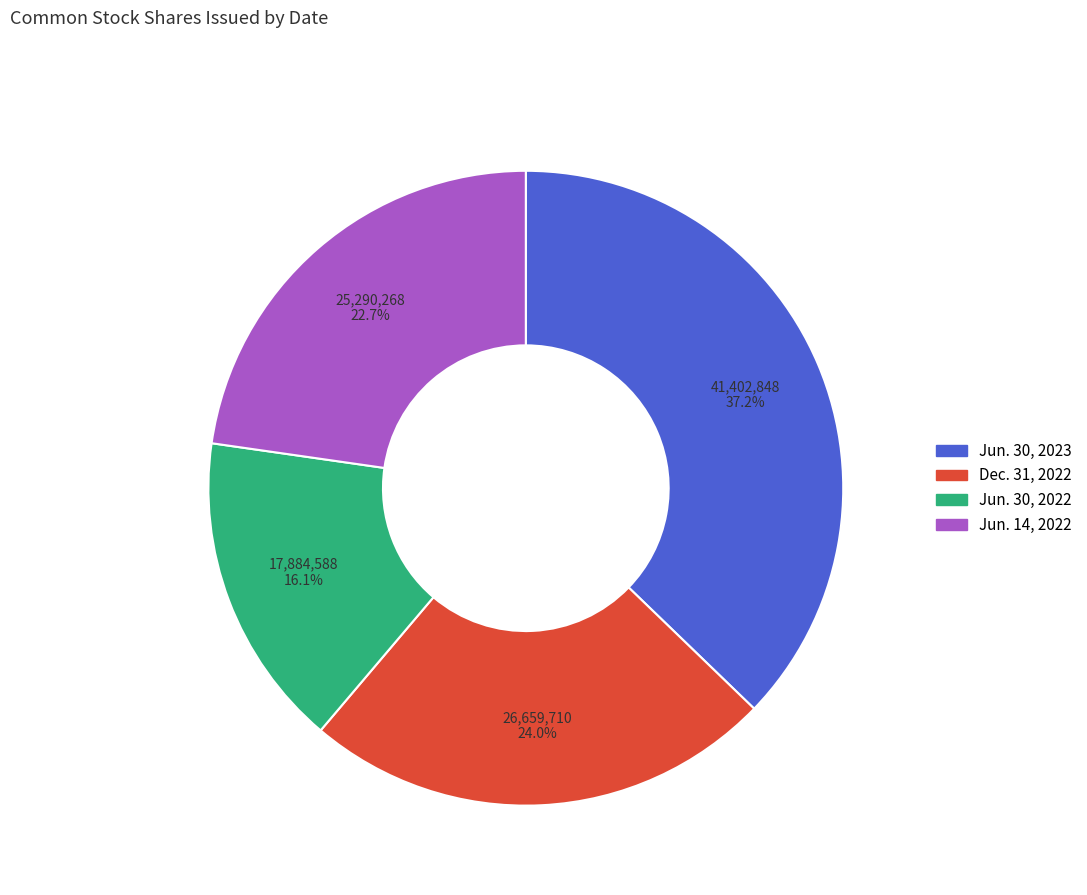

Is there any slice that represents more than half of the pie?

No